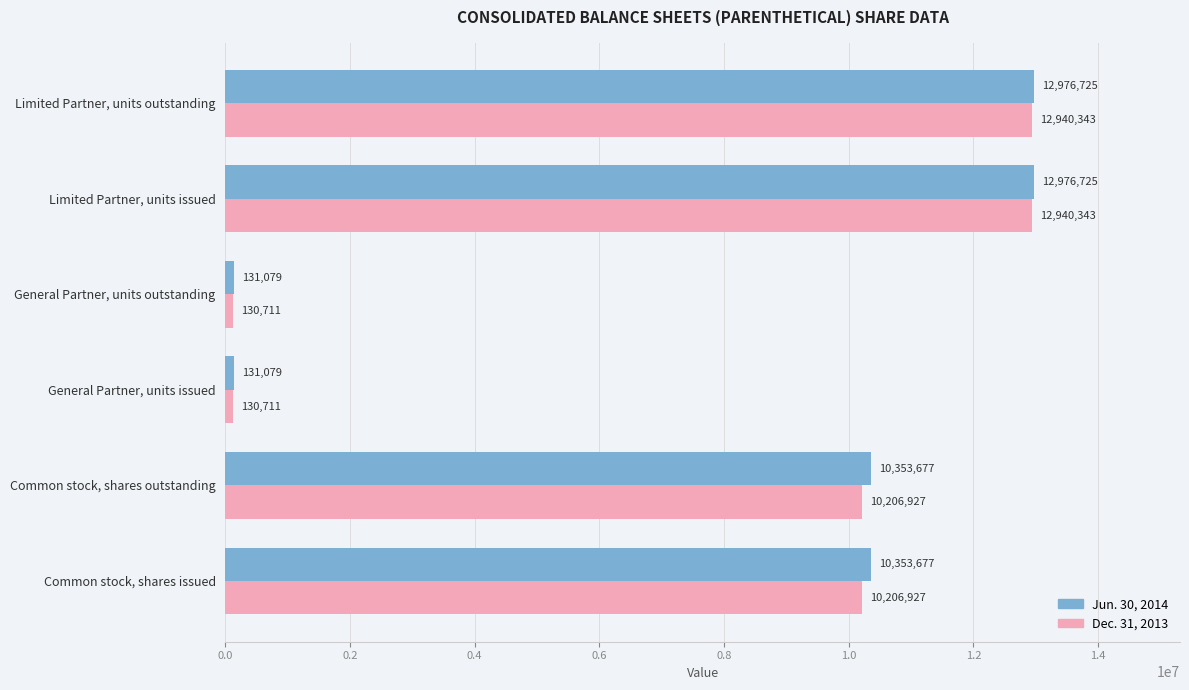

Rank the series by their maximum value, from lowest to highest.

Dec. 31, 2013, Jun. 30, 2014